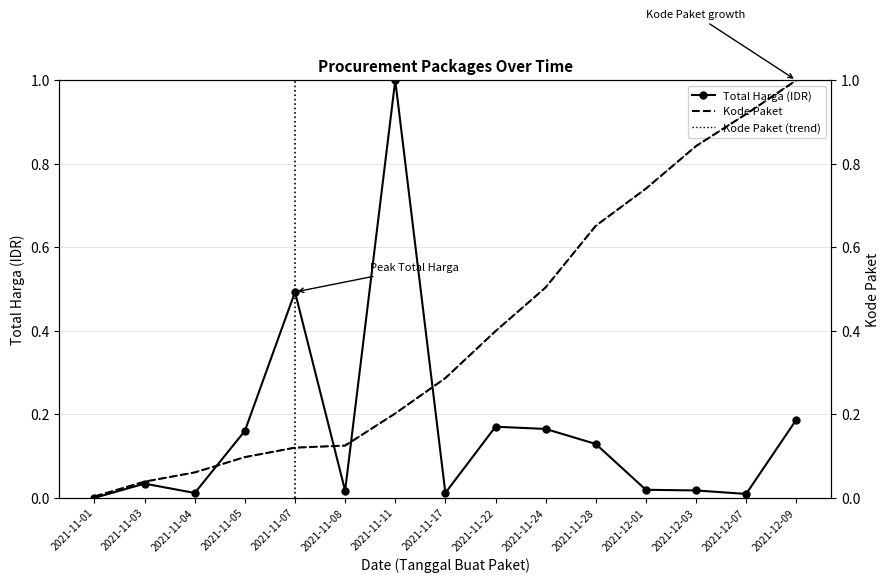

How many series are shown in this chart?

2